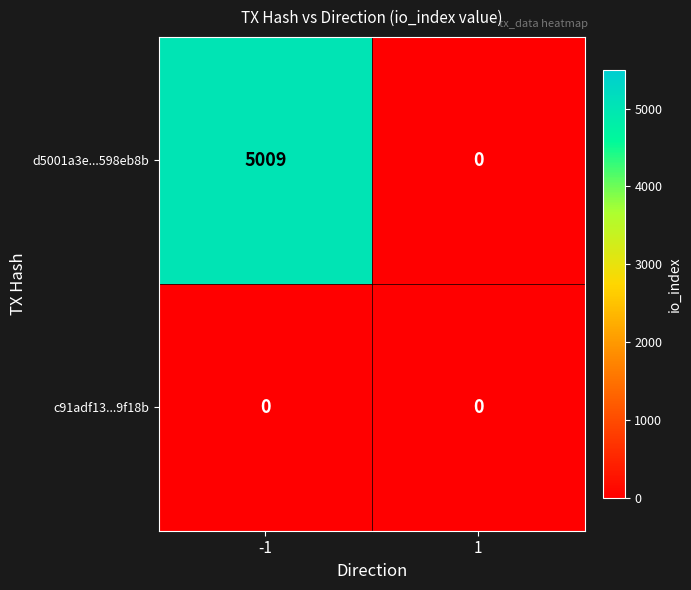

Count the number of categories in the chart.

2